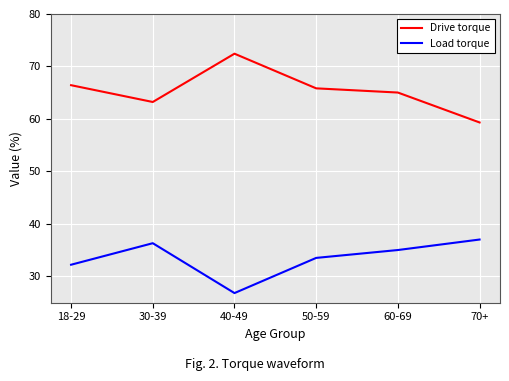

At how many categories does at least one series exceed 33?

6